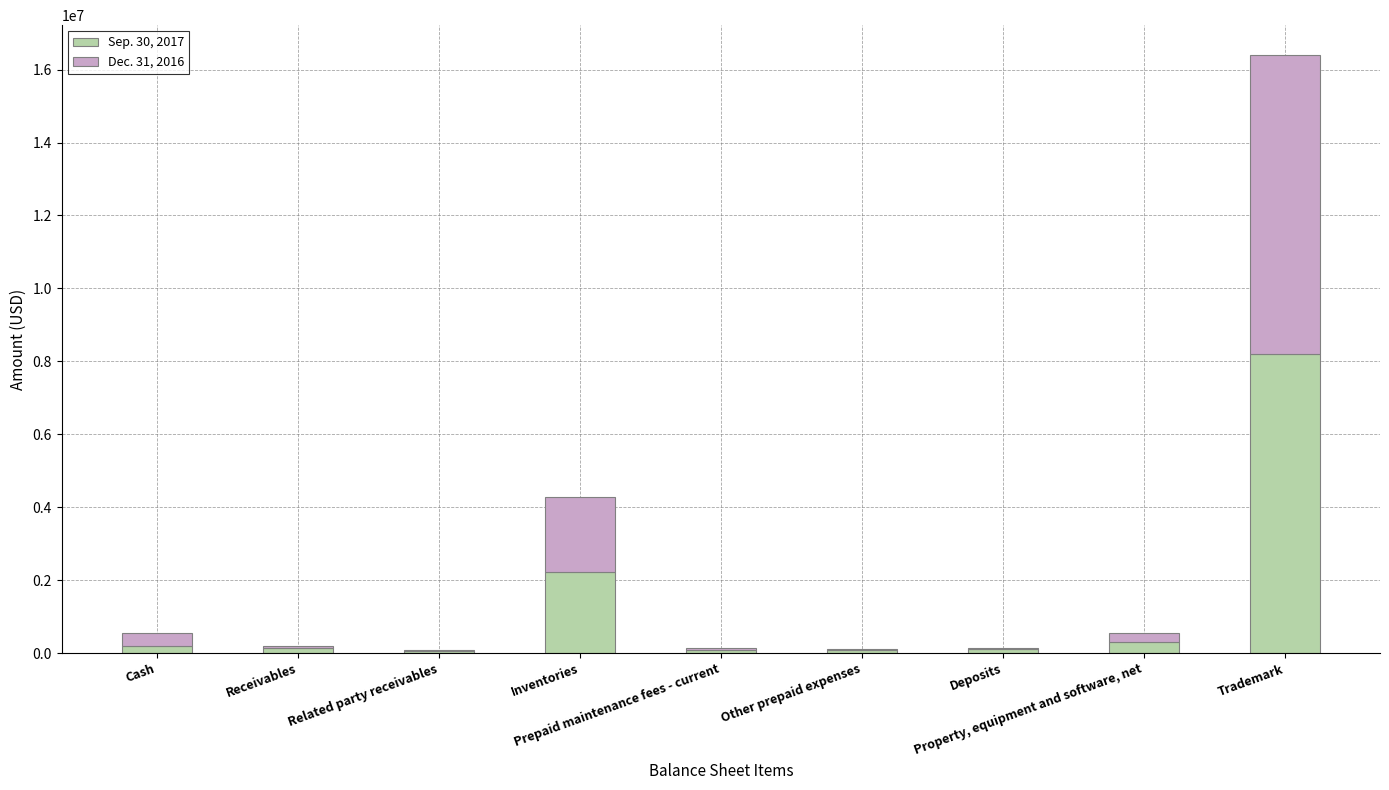

True or false: Dec. 31, 2016 has a value of 32950 at Deposits.

True